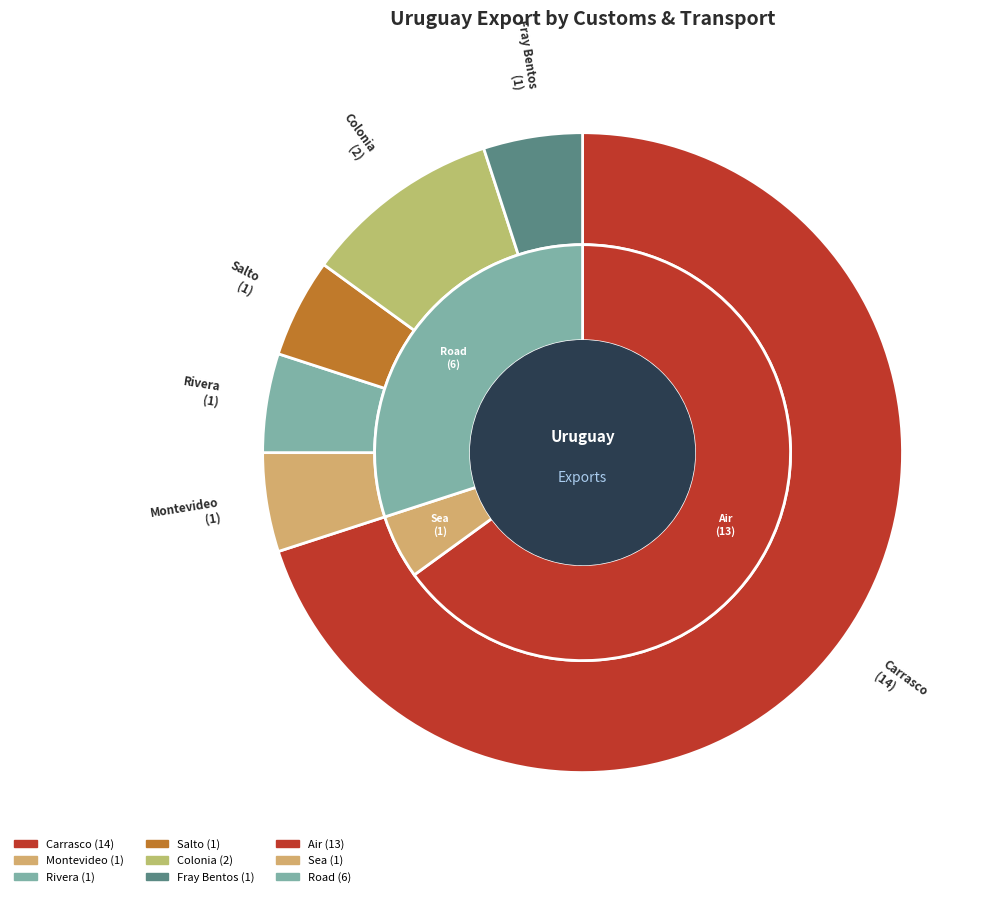

What is the change in value from Carrasco to Salto?

-13